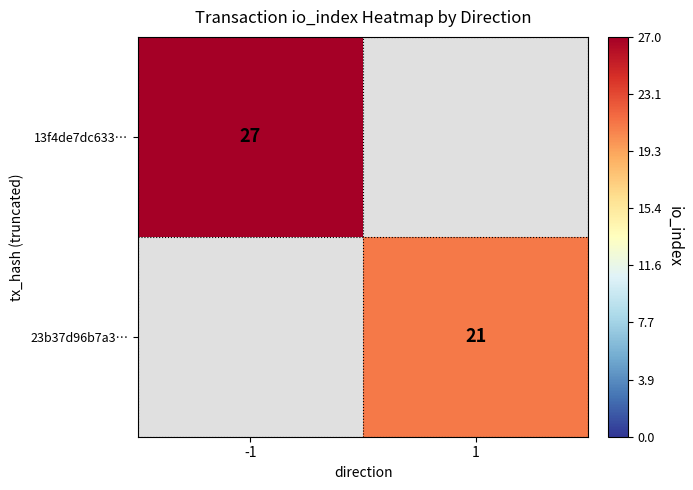

True or false: 13f4de7dc633… has a value of 27 at -1.

True